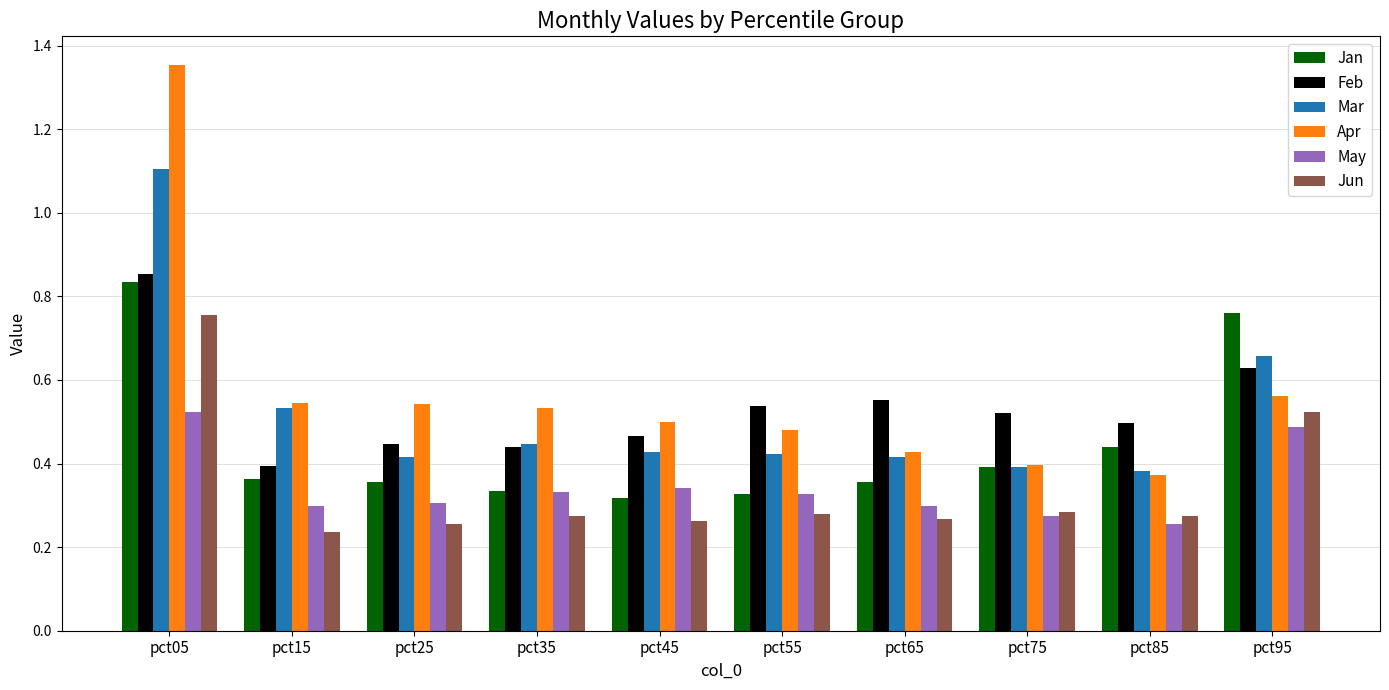

How many Feb values are between 0 and 1?

10